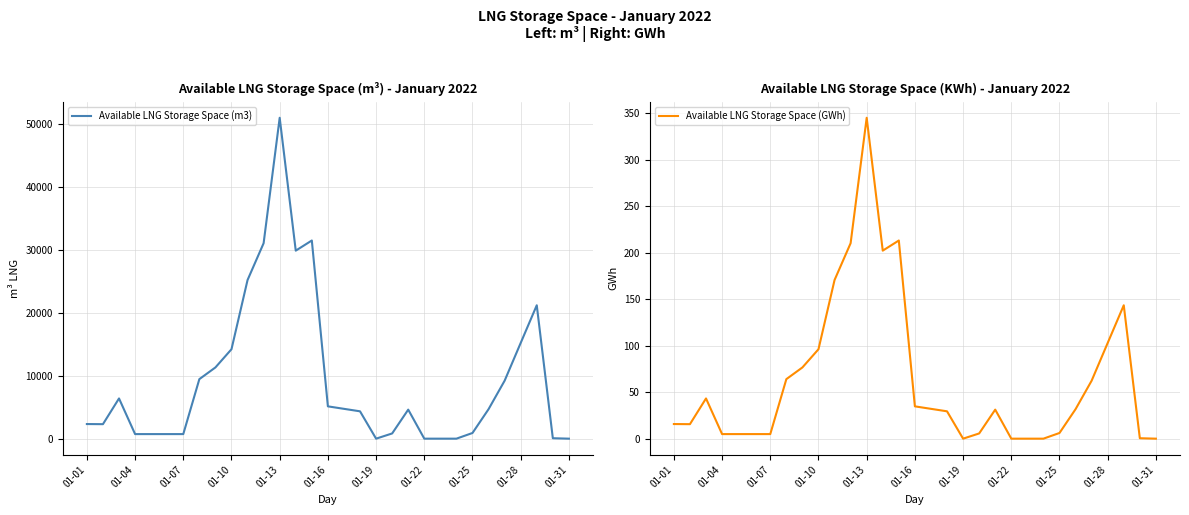

True or false: Available LNG Storage Space (GWh) and Available LNG Storage Space (m3) intersect in this chart.

False